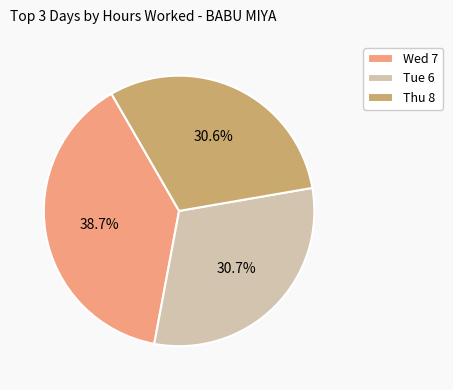

What percentage is NOT represented by Wed 7?

61.3%